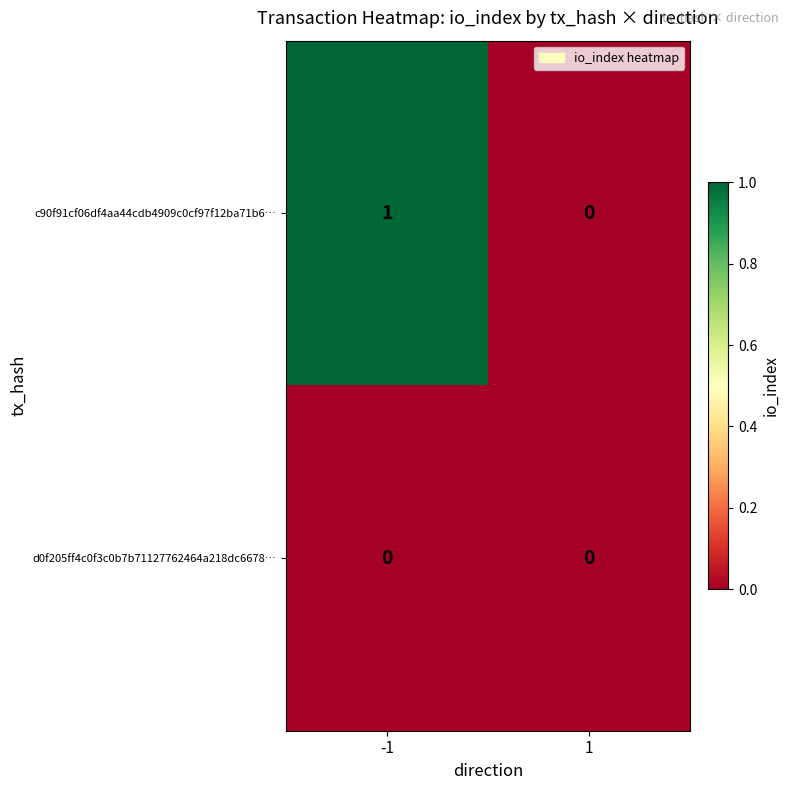

Which series changed the most between -1 and 1?

c90f91cf06df4aa44cdb4909c0cf97f12ba71b6…